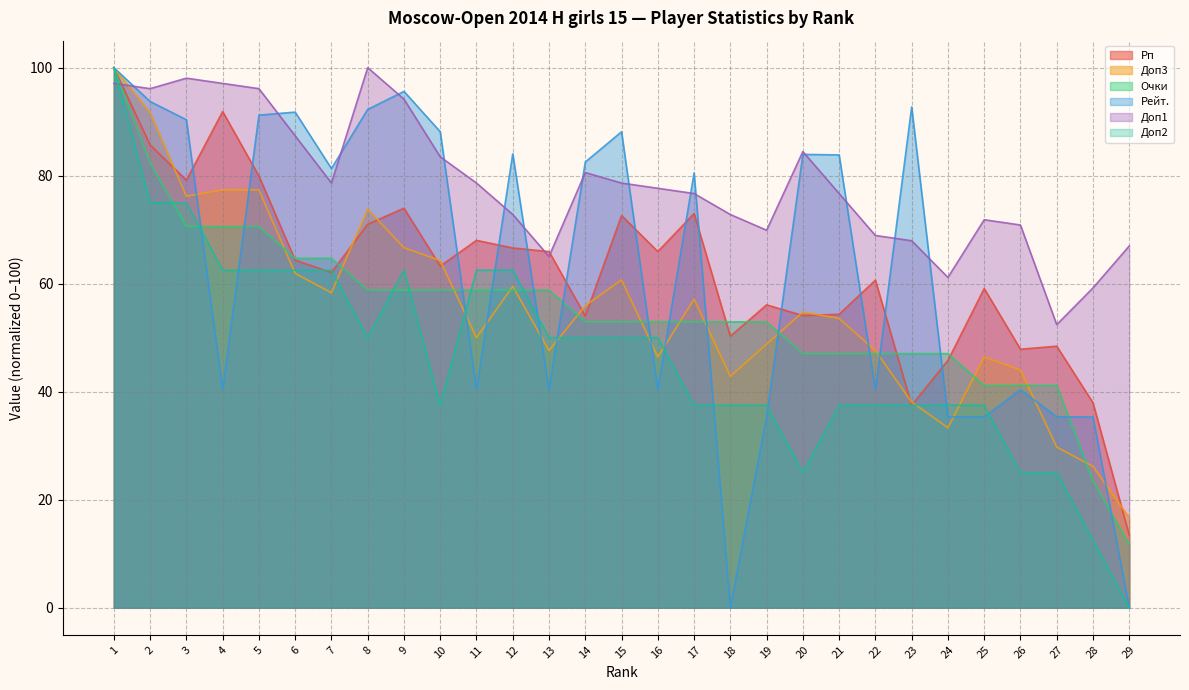

Does the chart display data point markers on the line(s)?

No